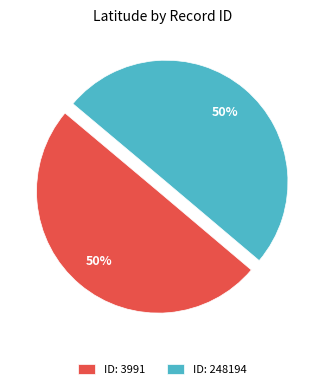

Combined, do ID: 248194 and ID: 3991 account for over 50%?

Yes